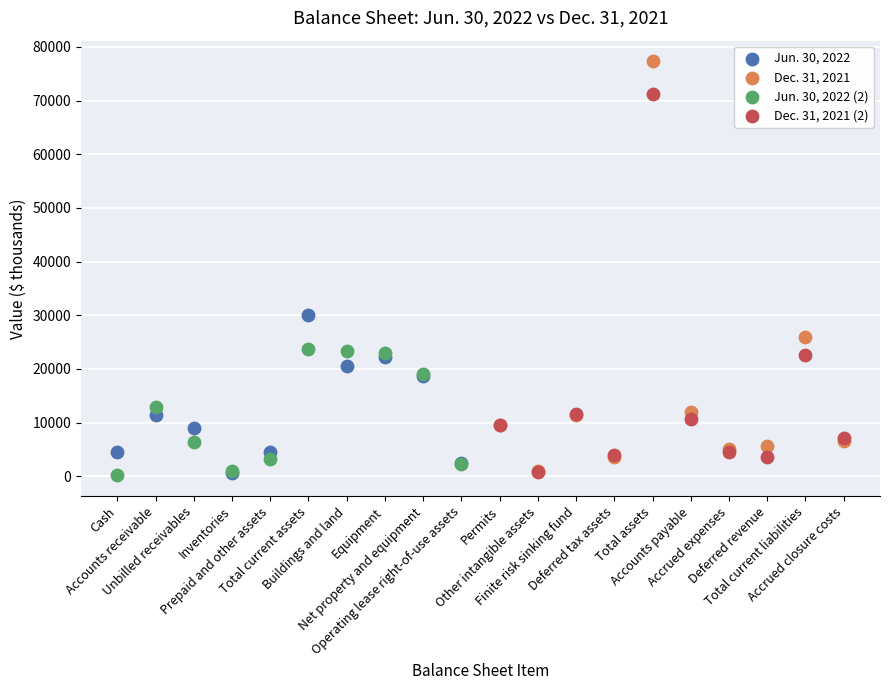

Which series has the widest spread of Y values?

Dec. 31, 2021